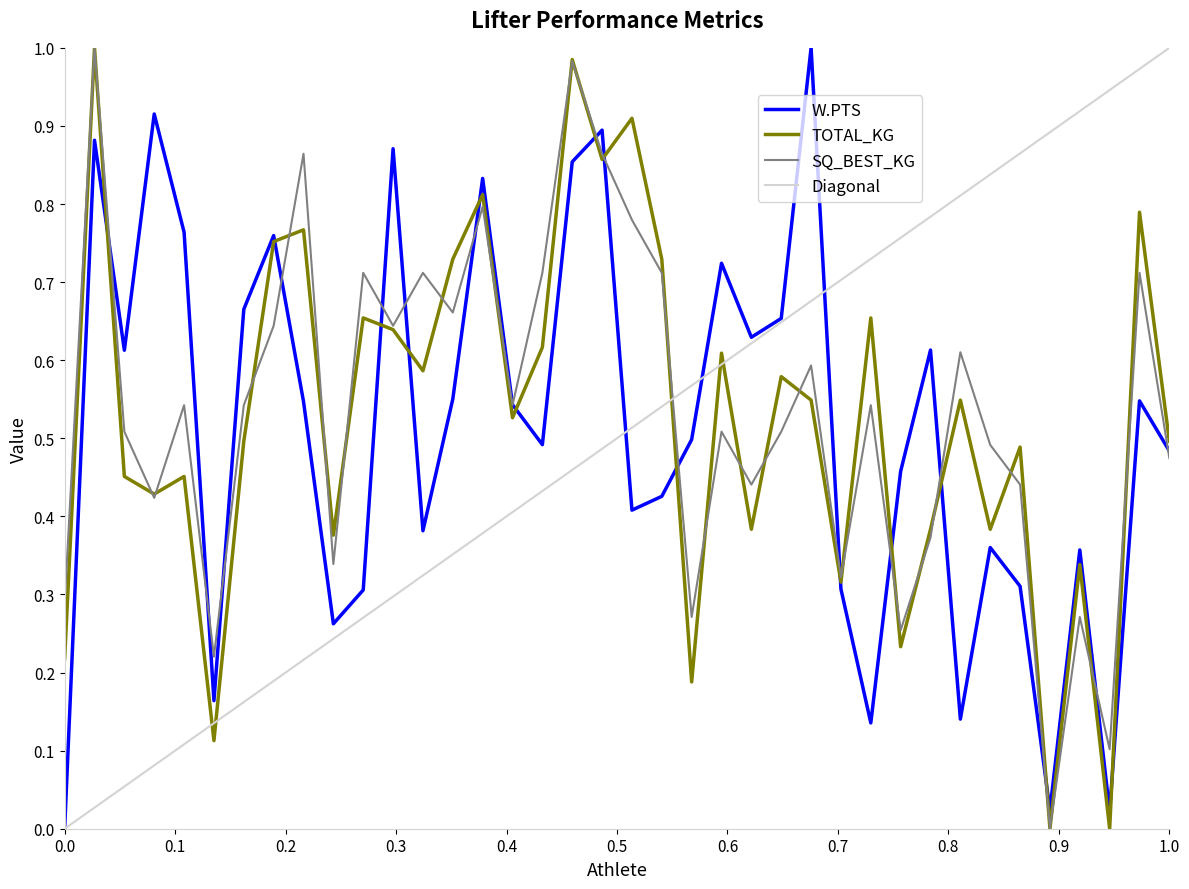

The value of TOTAL_KG at 1.0 is 0.5. True or false?

True